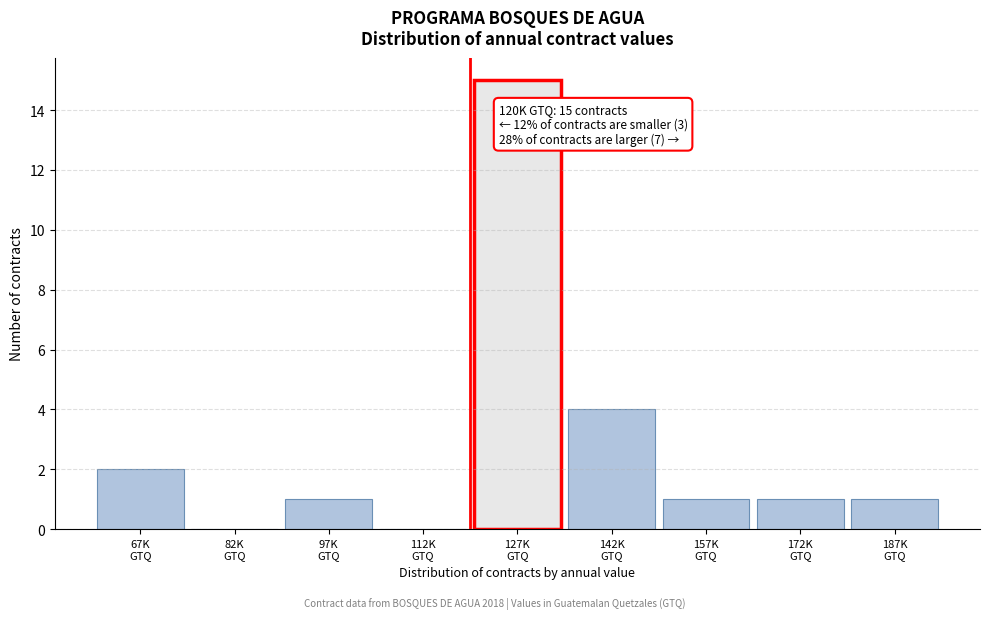

What is the sum of all values?

25